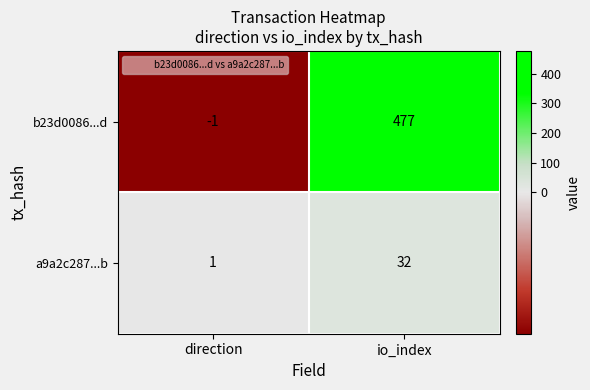

Read the b23d0086...d value at io_index.

477